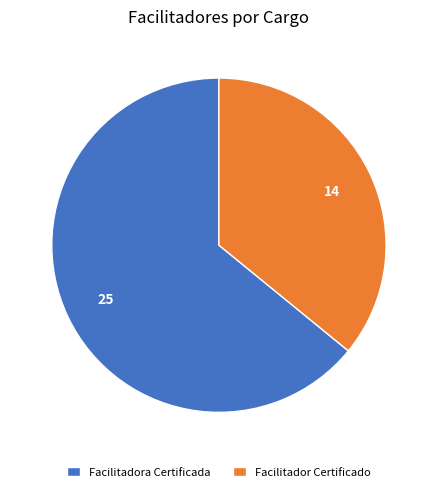

What is the smallest slice in the pie chart?

Facilitador Certificado